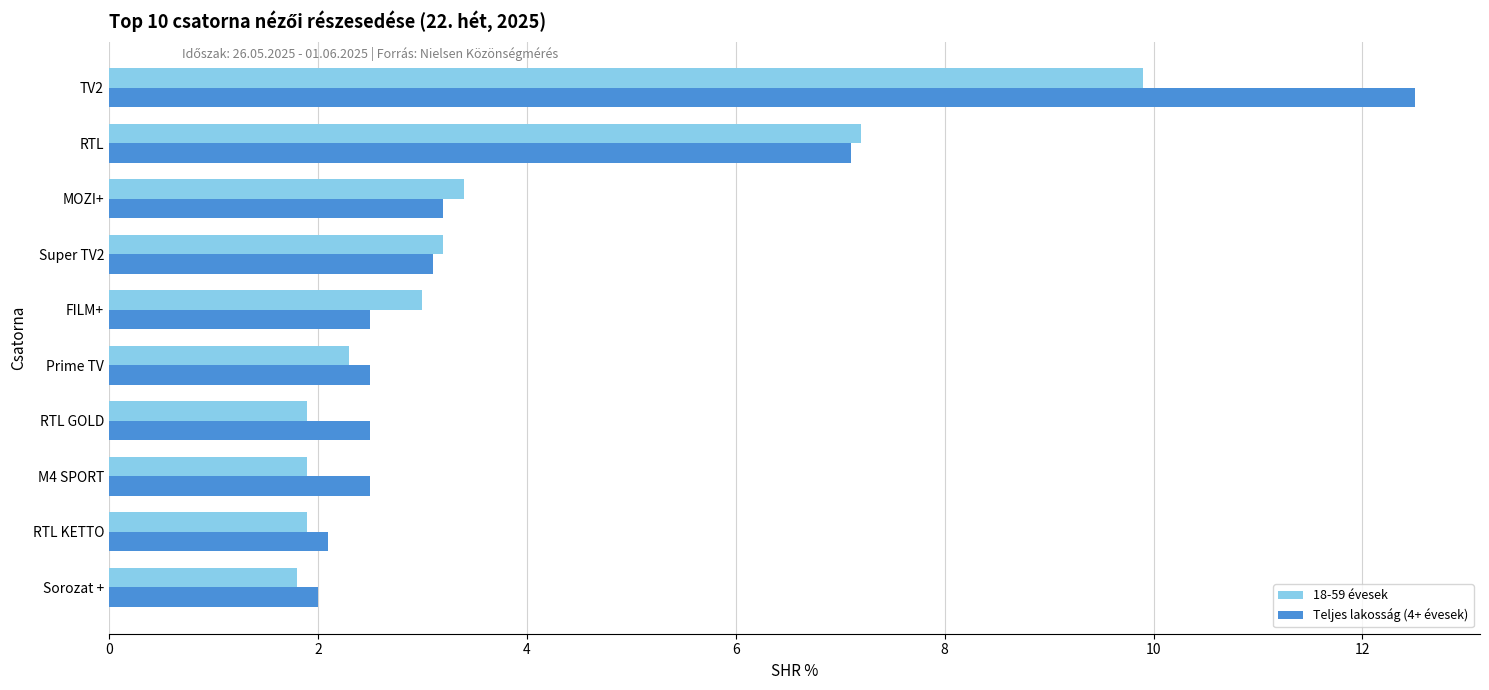

What are all the series names shown in the legend?

18-59 évesek, Teljes lakosság (4+ évesek)